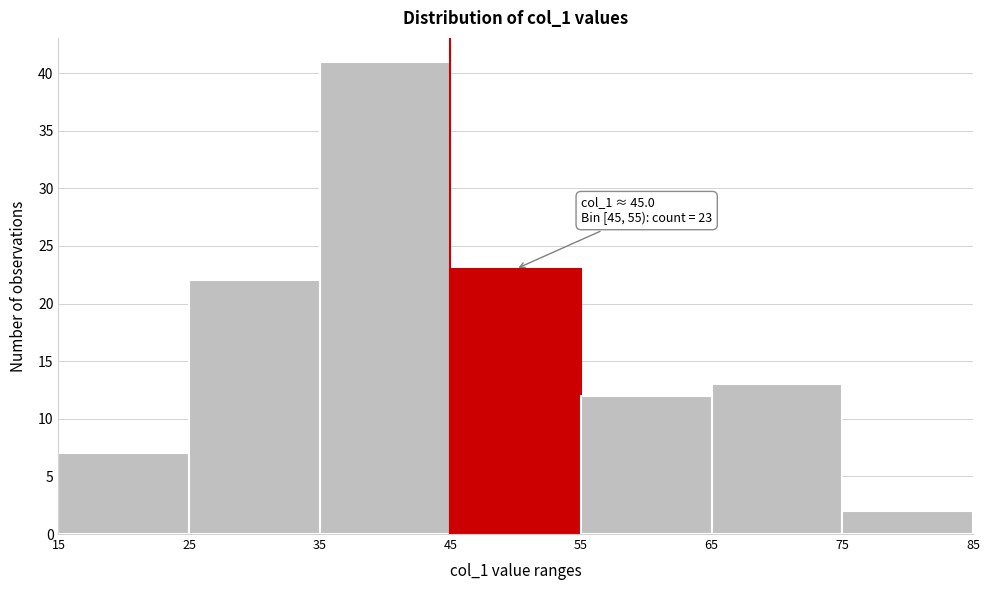

Over which range of the x-axis is the bar tallest?

35 to 45